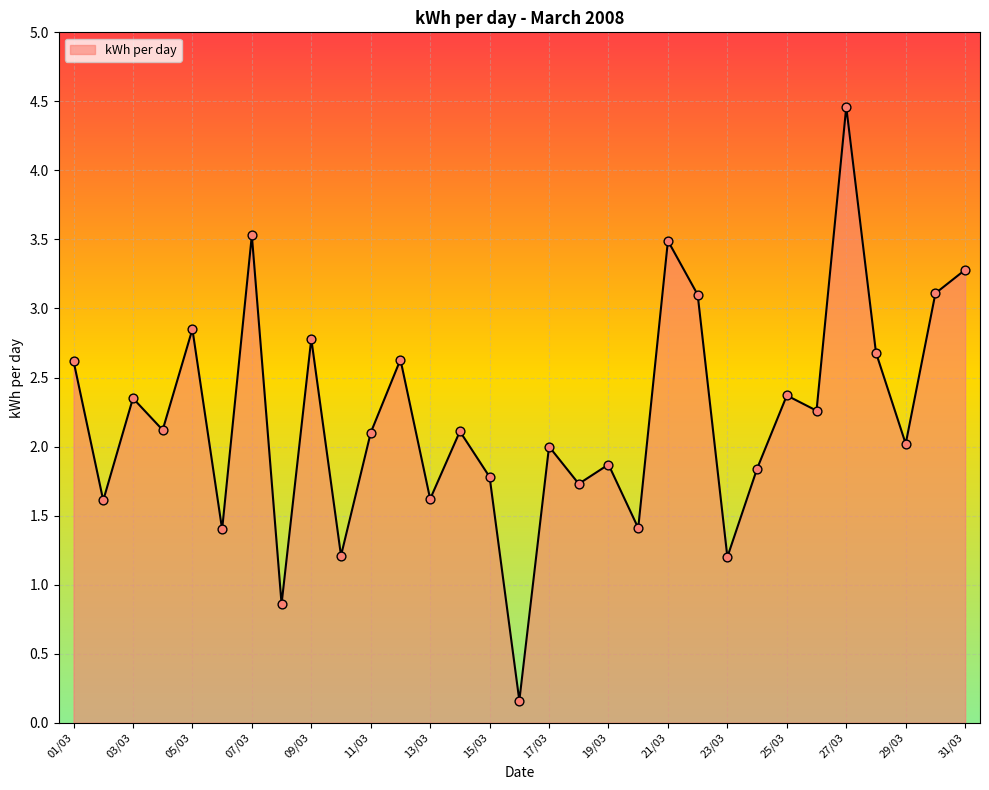

What is the greatest value displayed?

4.5